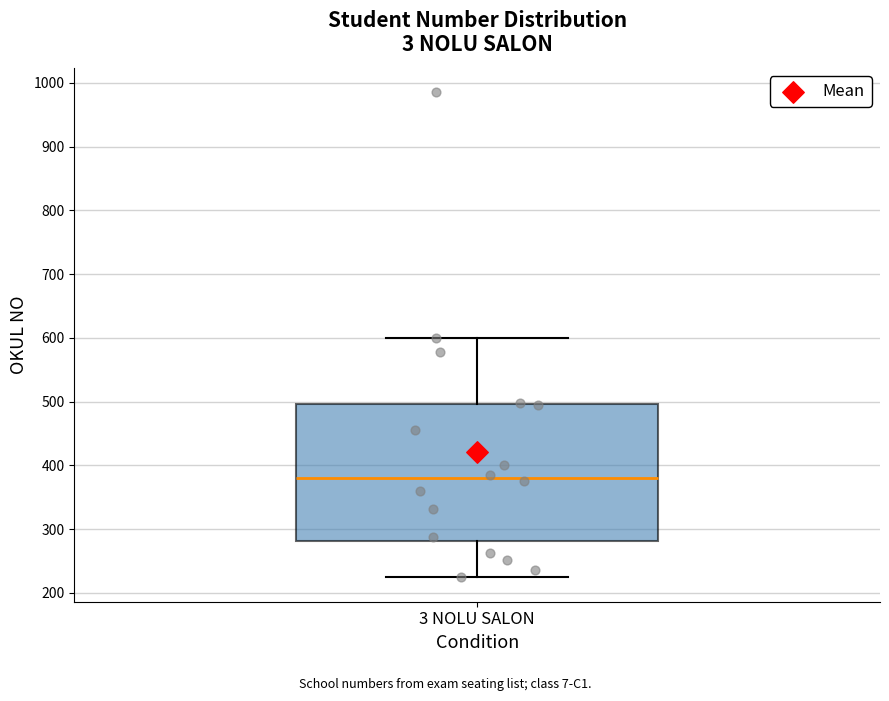

Read this box plot against the y-axis: the position of the median line, the range covered by the box, and the ends of both whiskers. The values are not printed on the chart, so give them approximately, as read against the axis.

median 380, box 280 to 500, whiskers 220 to 600